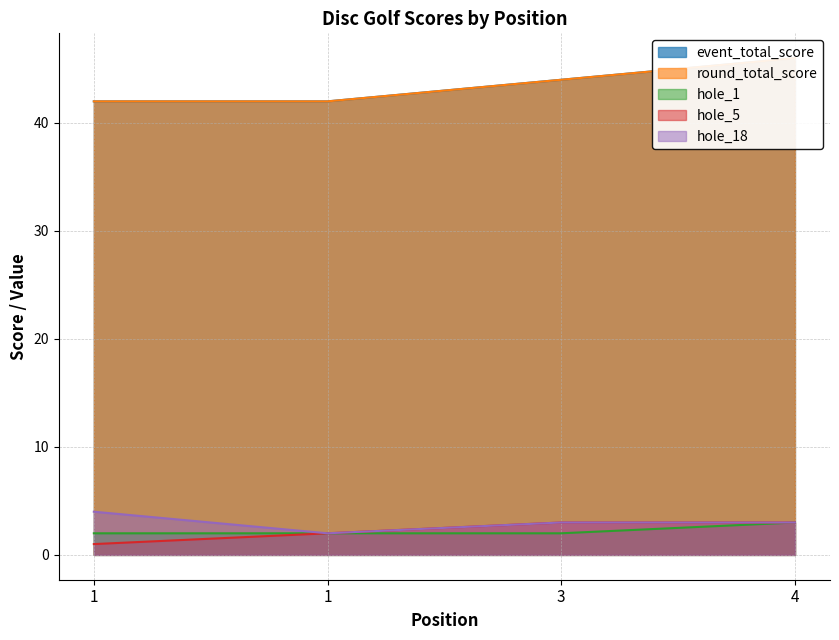

At how many categories does at least one series exceed 20?

4